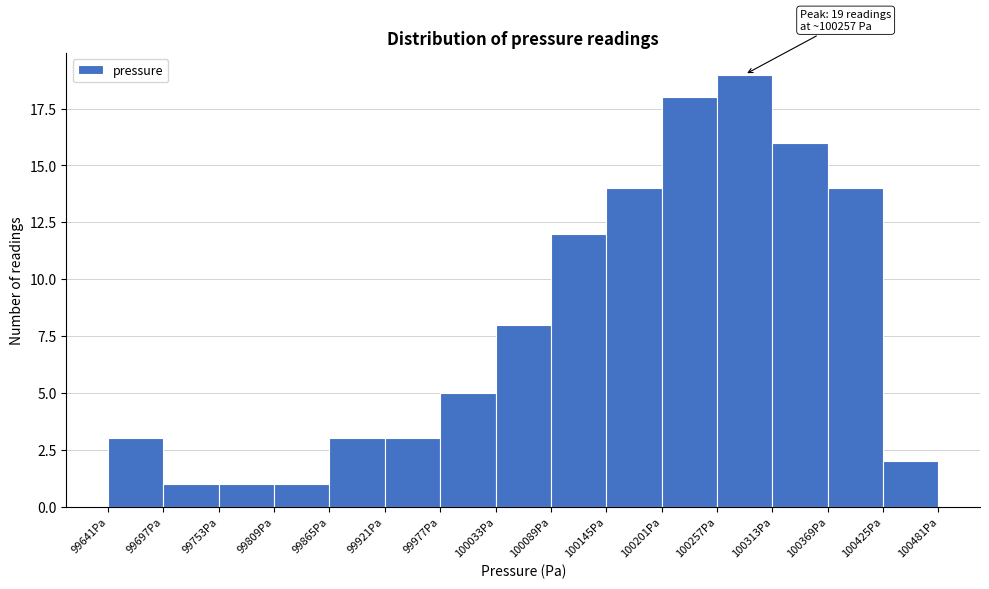

Which range on the x-axis has the tallest bar?

100260 to 100310